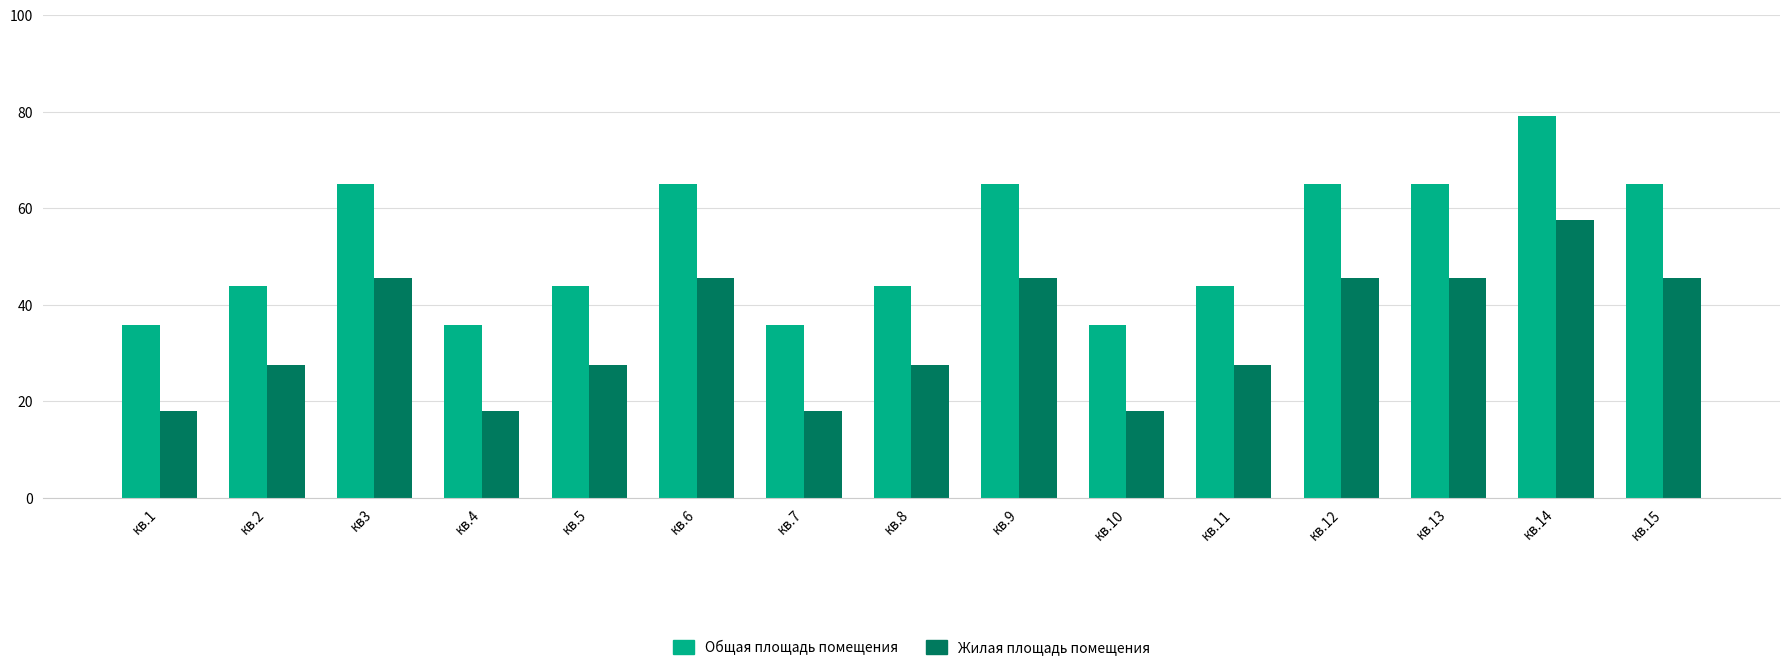

Rank the series by their maximum value, from lowest to highest.

Жилая площадь помещения, Общая площадь помещения